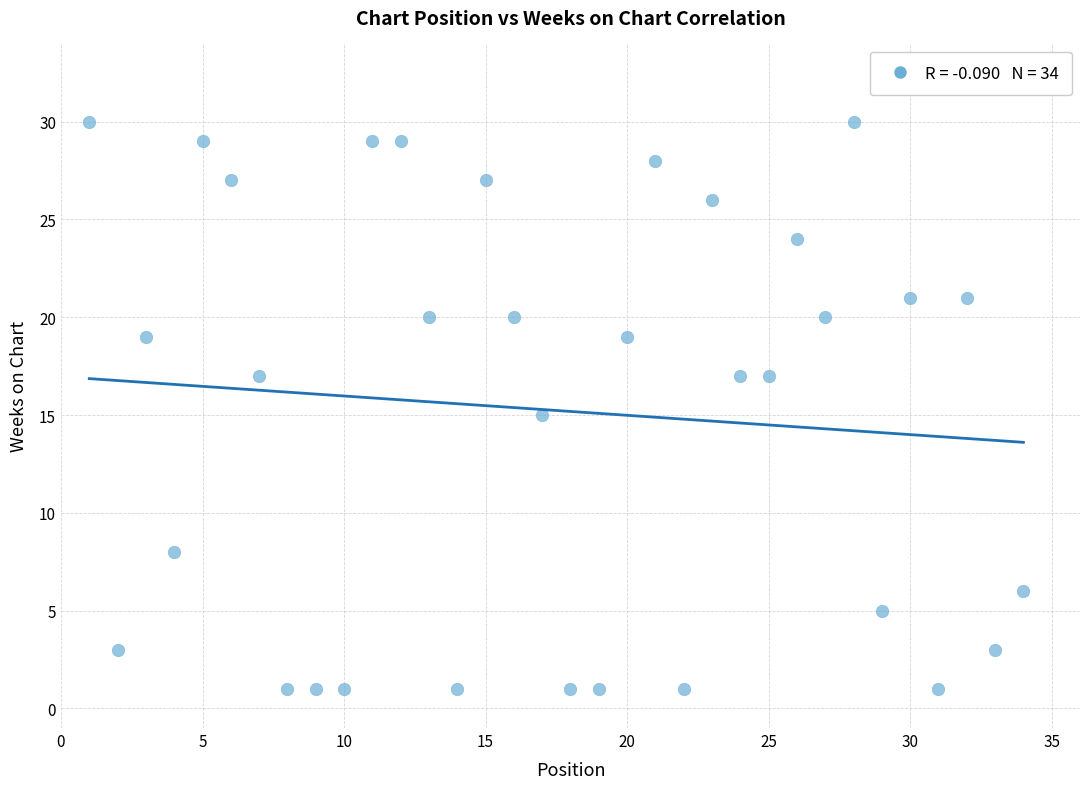

What is the range of X values (max minus min)?

33